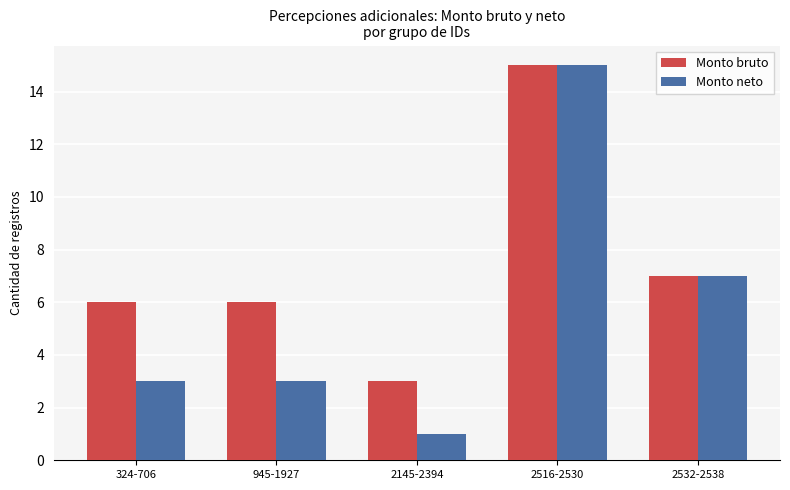

List the series in order of their overall mean, highest first.

Monto bruto, Monto neto